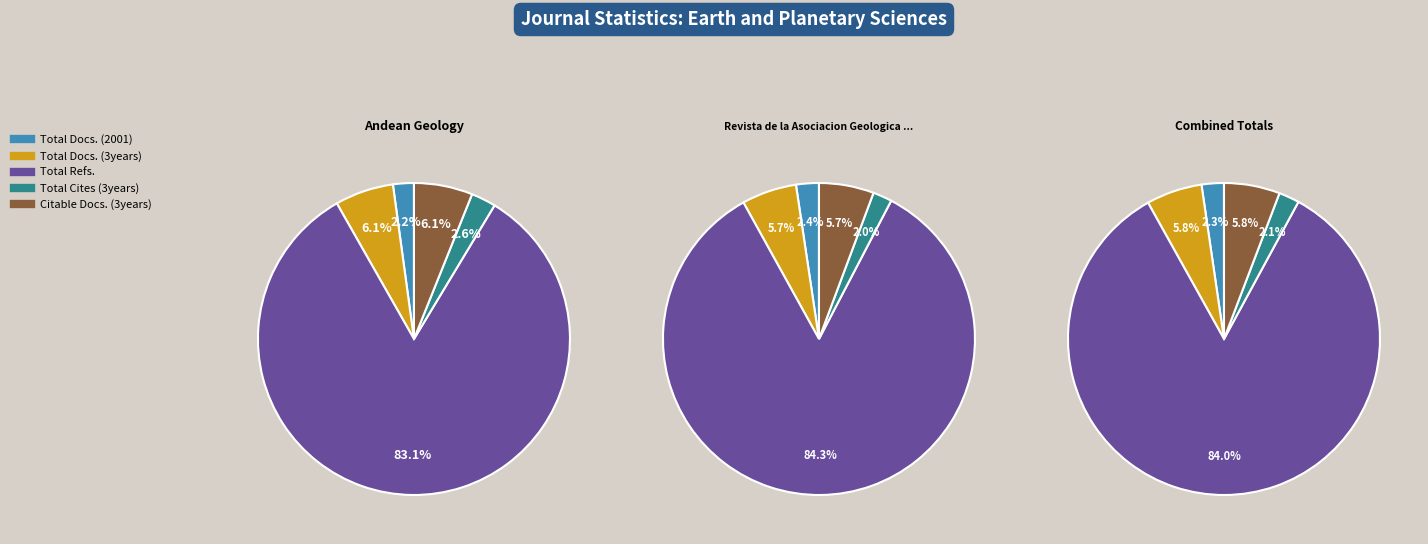

Which slice is the smallest?

Total Docs. (2001)